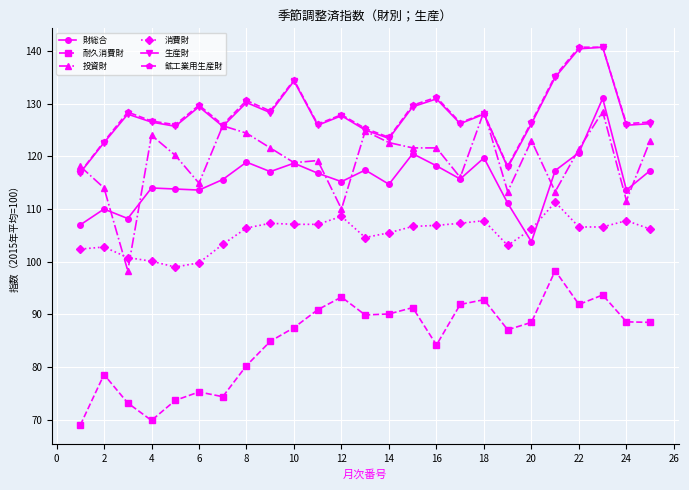

What is the highest value of the 耐久消費財 series?

98.3